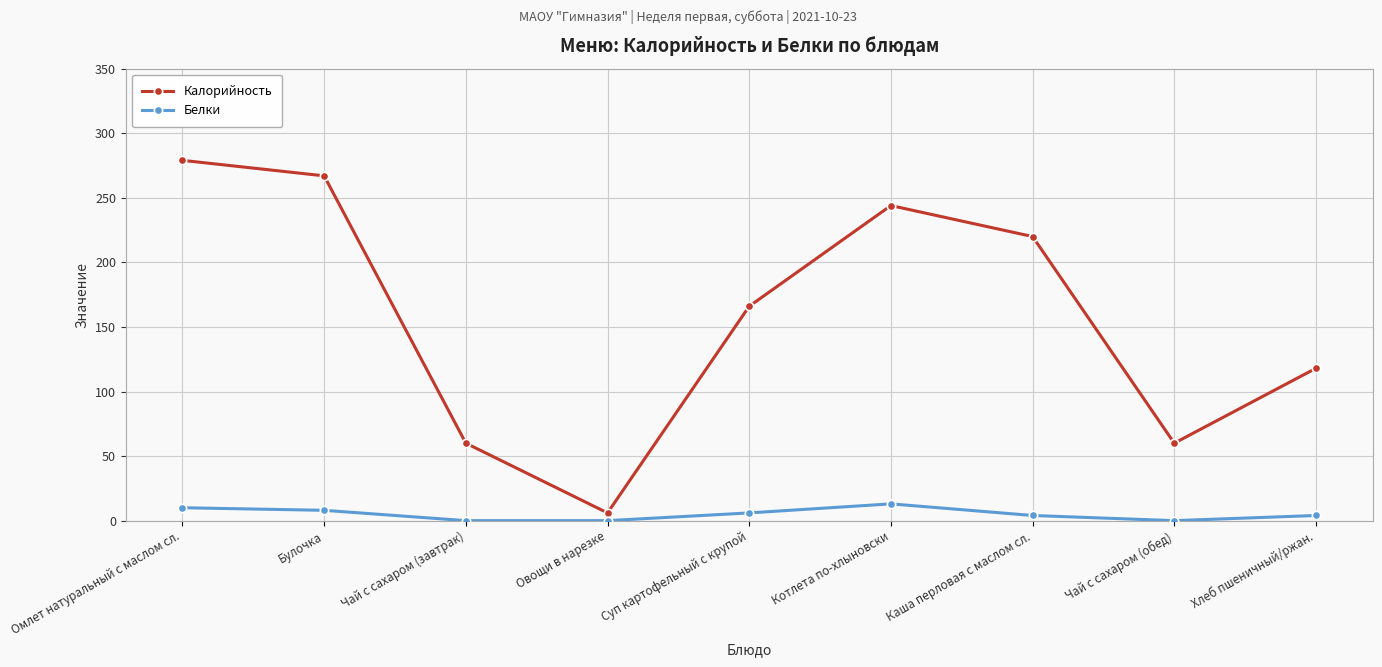

Which series has the largest total across all categories?

Калорийность